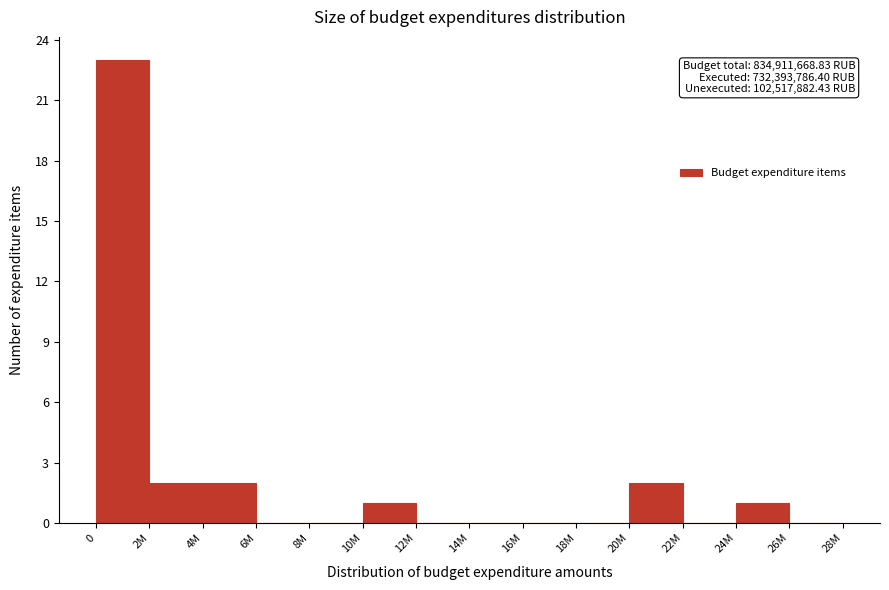

Reading left to right, extract all data points from this chart.

0=23	2M=2	4M=2	6M=0	8M=0	10M=1	12M=0	14M=0	16M=0	18M=0	20M=2	22M=0	24M=1	26M=0